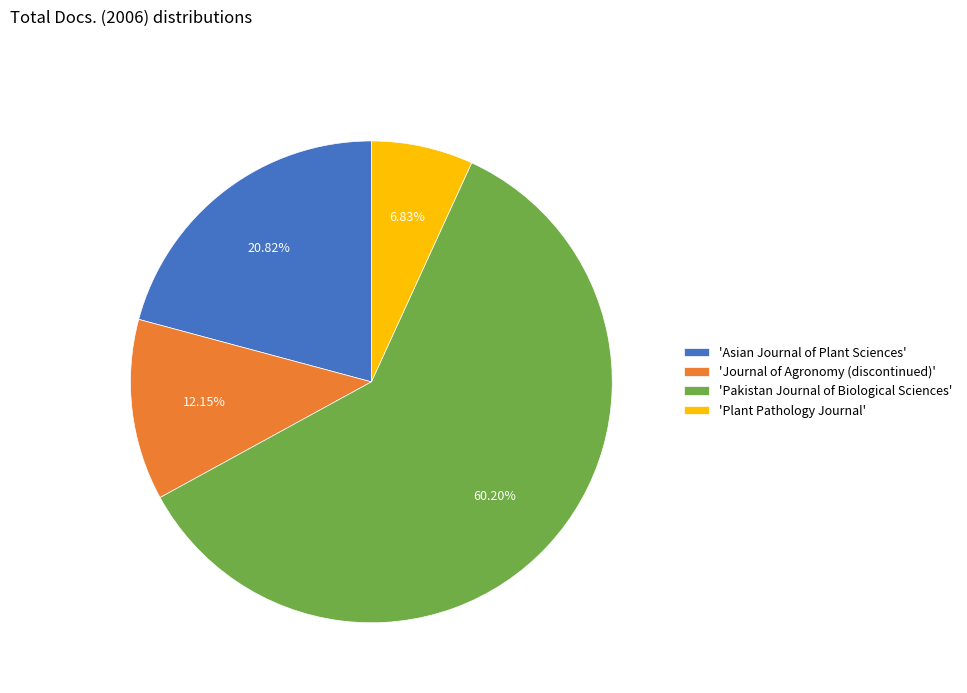

To the nearest percent, what is the difference between the largest and smallest slice percentages?

53%